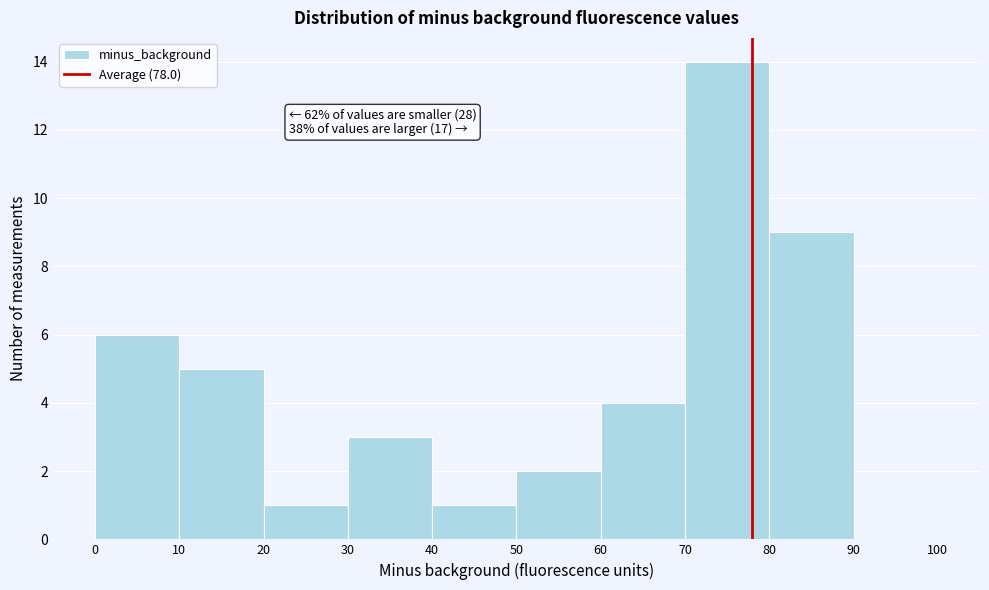

Over which range of the x-axis is the bar tallest?

70 to 80